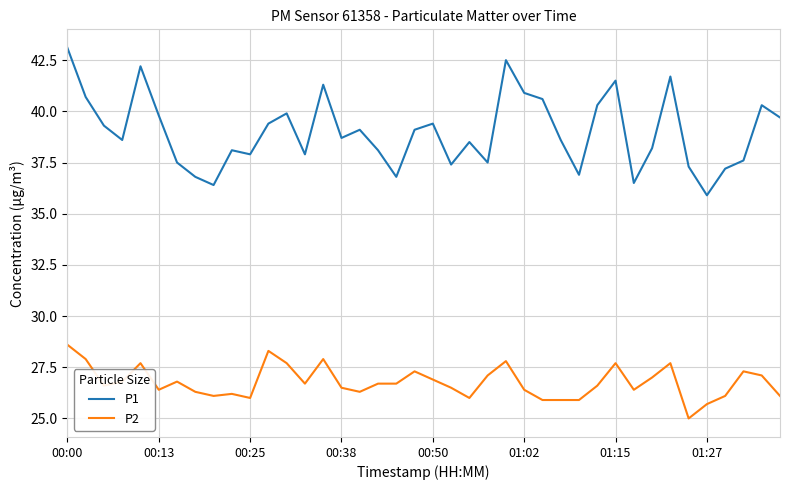

How many lines are shown in the chart?

2